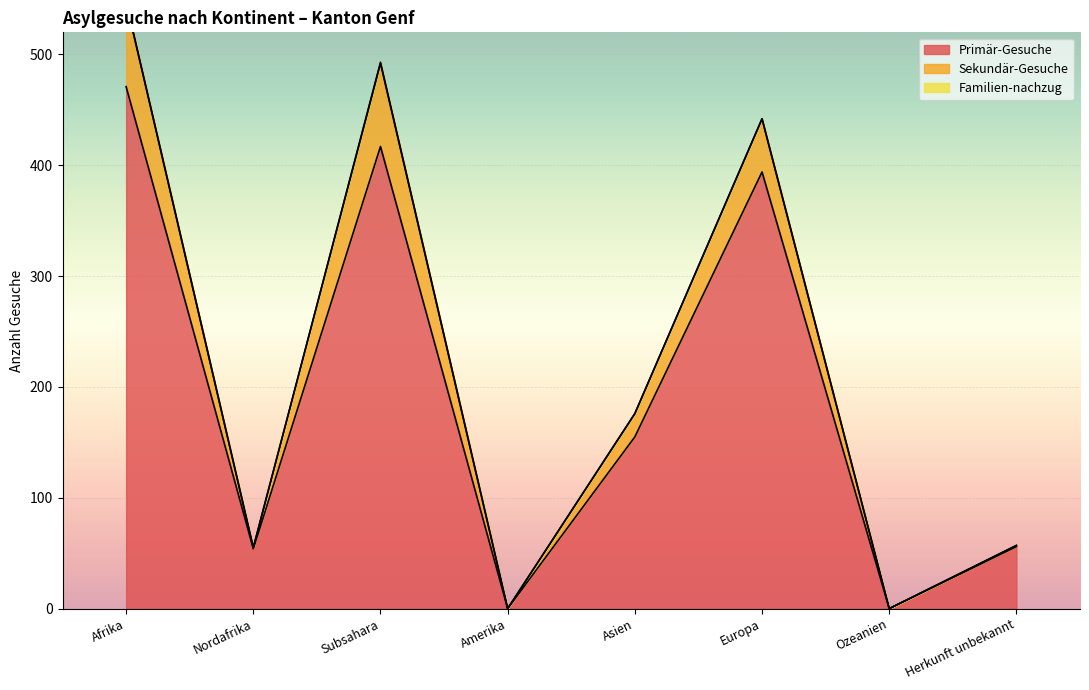

The value of Primär-Gesuche at Asien is 155. True or false?

True